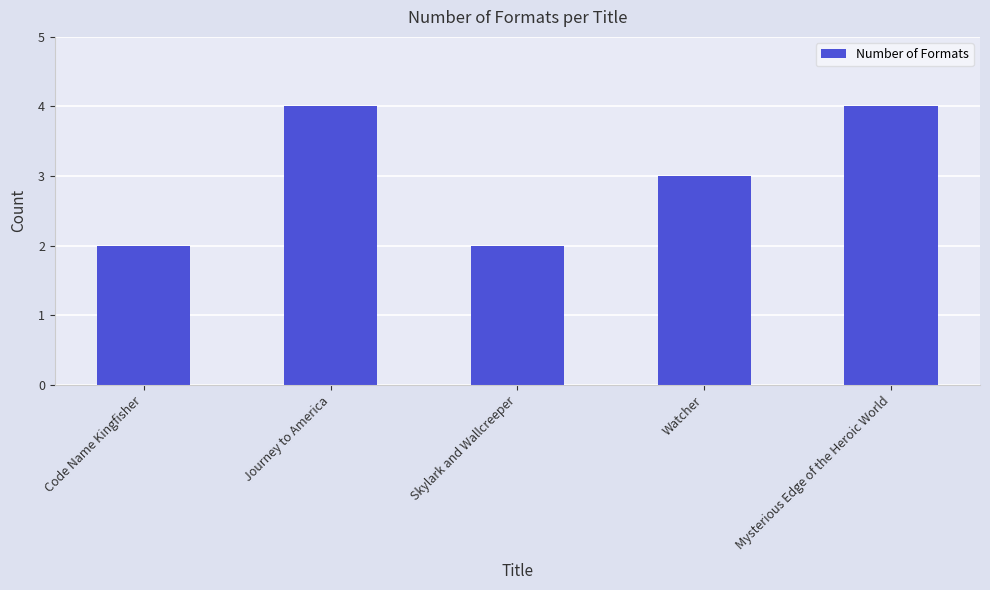

What is the difference between the maximum and minimum values?

2